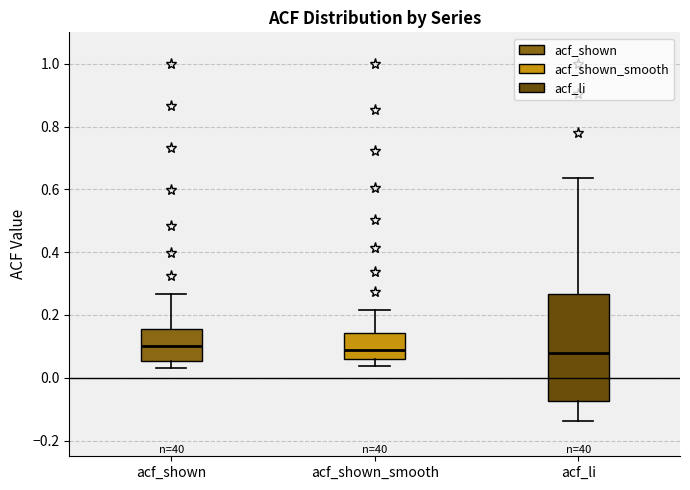

Where does the upper whisker of the box for acf_li end on the y-axis? The values are not printed on the chart, so give them approximately, as read against the axis.

0.64